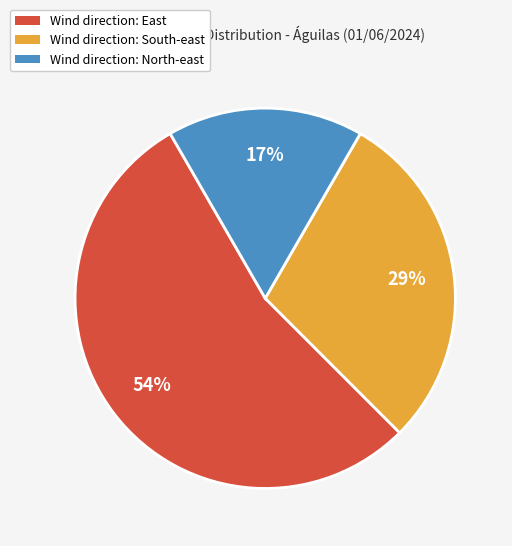

Which has a higher value, Wind direction: South-east or Wind direction: East?

Wind direction: East